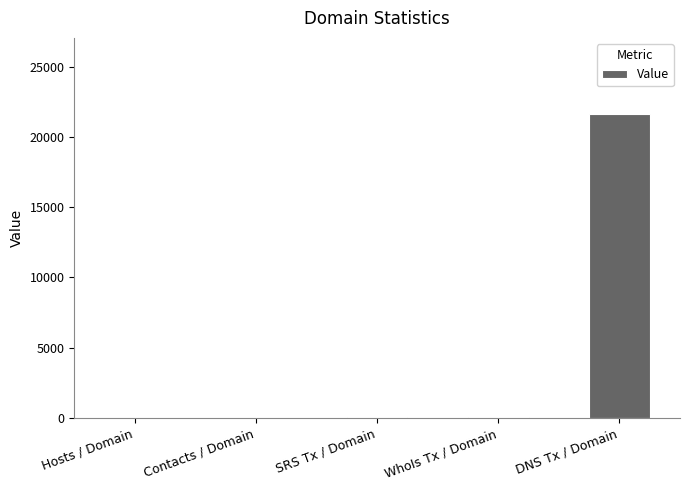

Does the chart contain stacked bars?

No